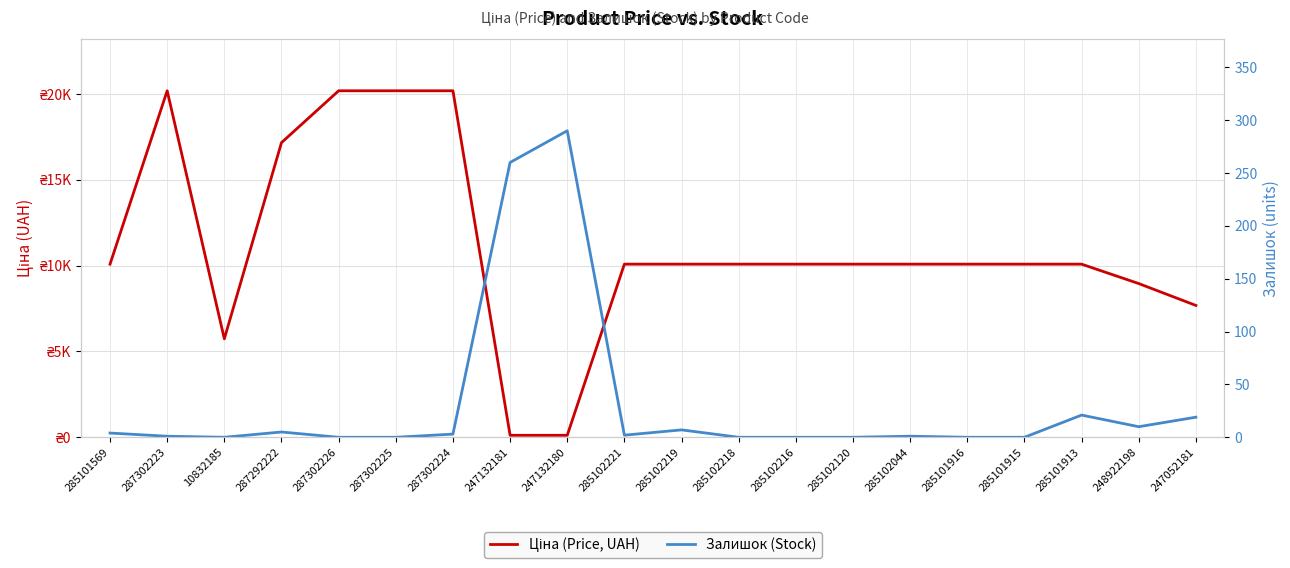

At how many categories does at least one series exceed 12749?

5